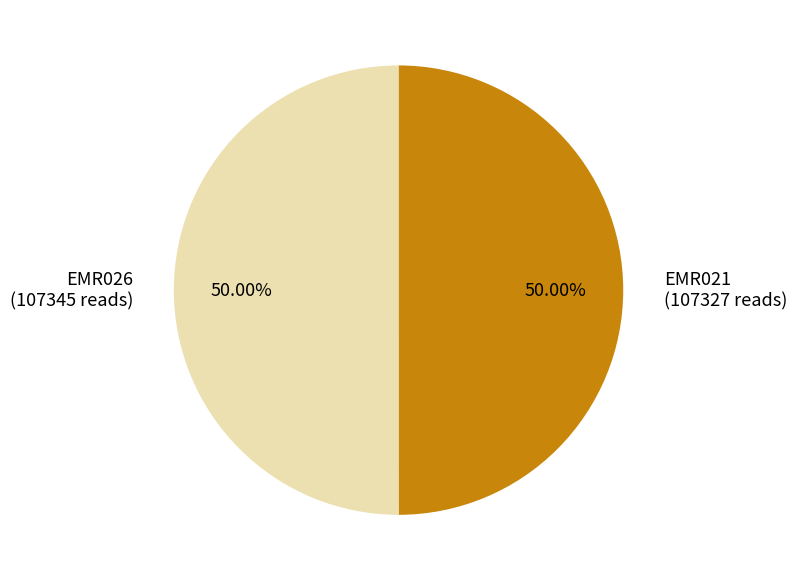

Combined, do EMR026 (107345 reads) and EMR021 (107327 reads) account for over 50%?

Yes